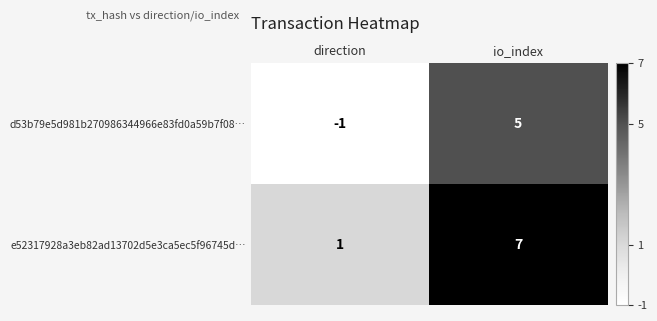

Is it true that e52317928a3eb82ad13702d5e3ca5ec5f96745d… equals 0 at direction?

False